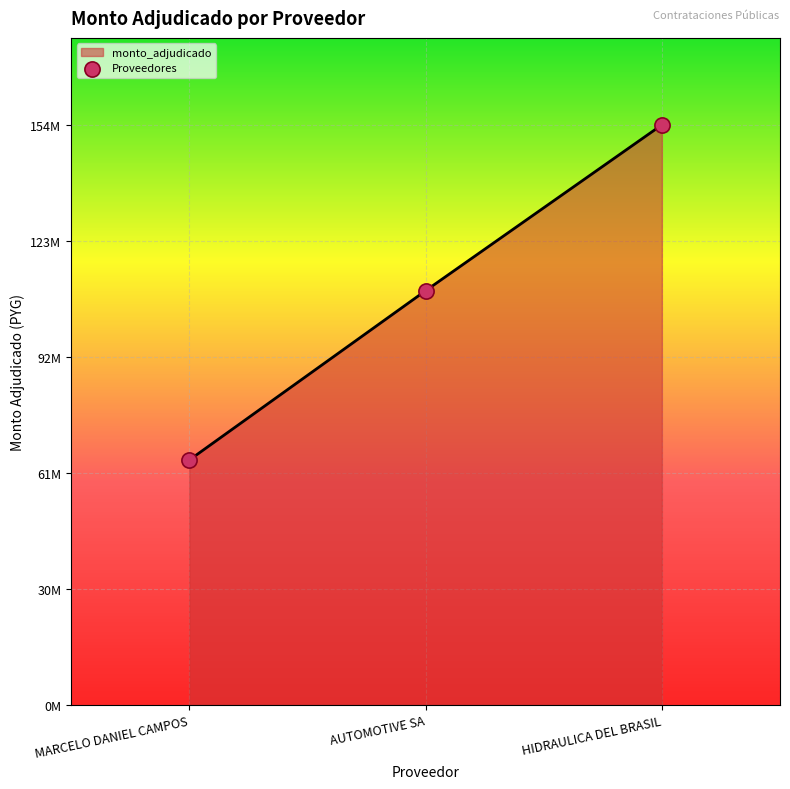

Which has a higher value, HIDRAULICA DEL BRASIL or AUTOMOTIVE SA?

HIDRAULICA DEL BRASIL